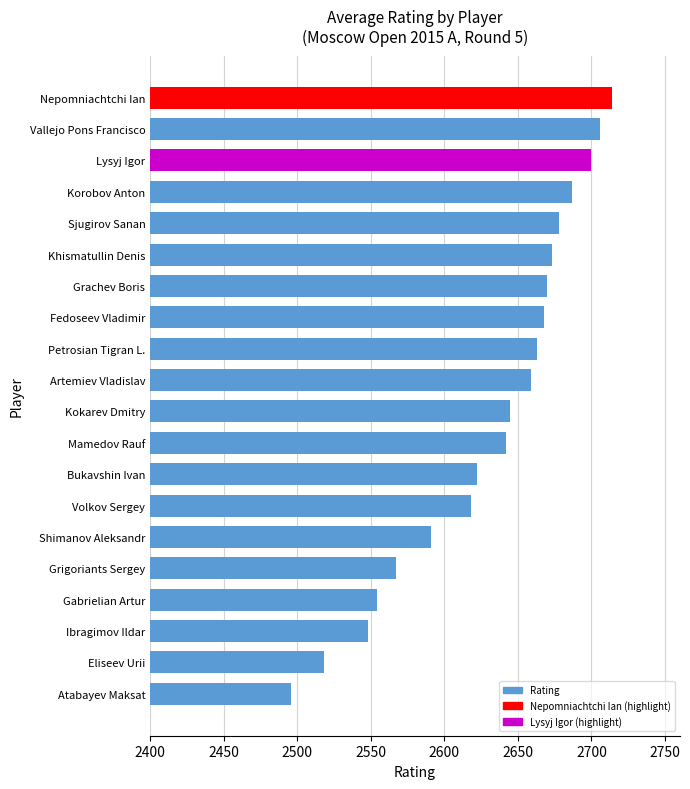

What is the change in value from Volkov Sergey to Fedoseev Vladimir?

+50